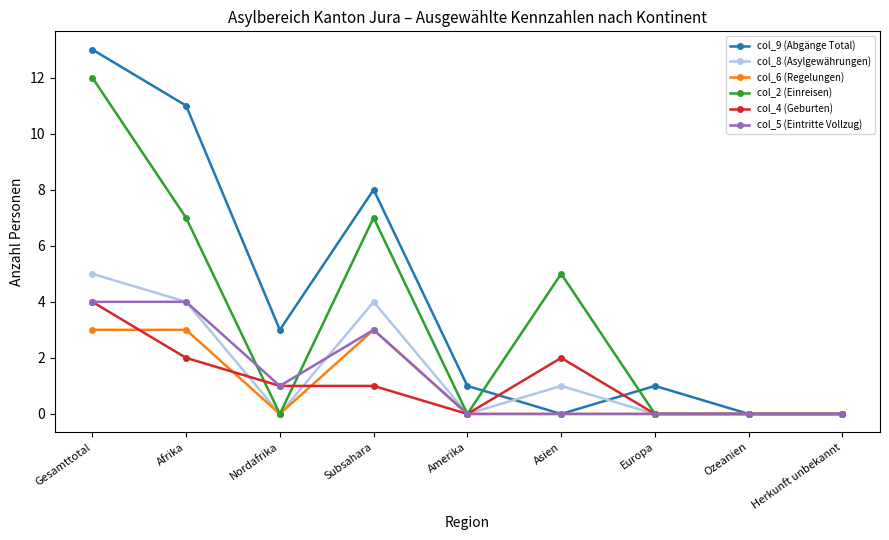

What is the label of the 8th point from the left?

Ozeanien